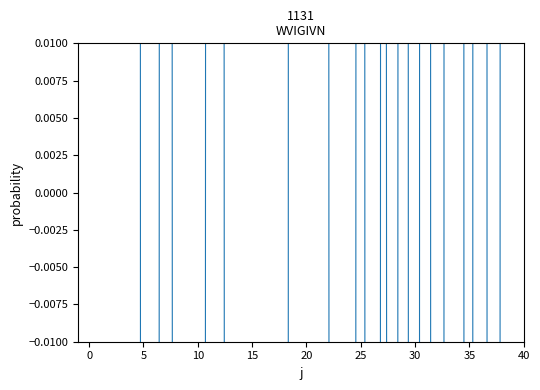

Reading right to left, list all the values displayed in this chart.

1.6	0.6	-2.7	4.3	-1.9	1.8	1.8	-3.4	2.5	-1.7	1.0	-0.7	0.4	-1.7	1.0	-1.2	-1.5	0.1	3.8	1.6	3.7	-1.8	-1.8	-1.2	-0.6	-2.6	-0.8	0.6	0.5	-1.2	-0.6	-0.6	1.1	-0.9	-0.9	2.3	0.5	1.1	1.1	0.3